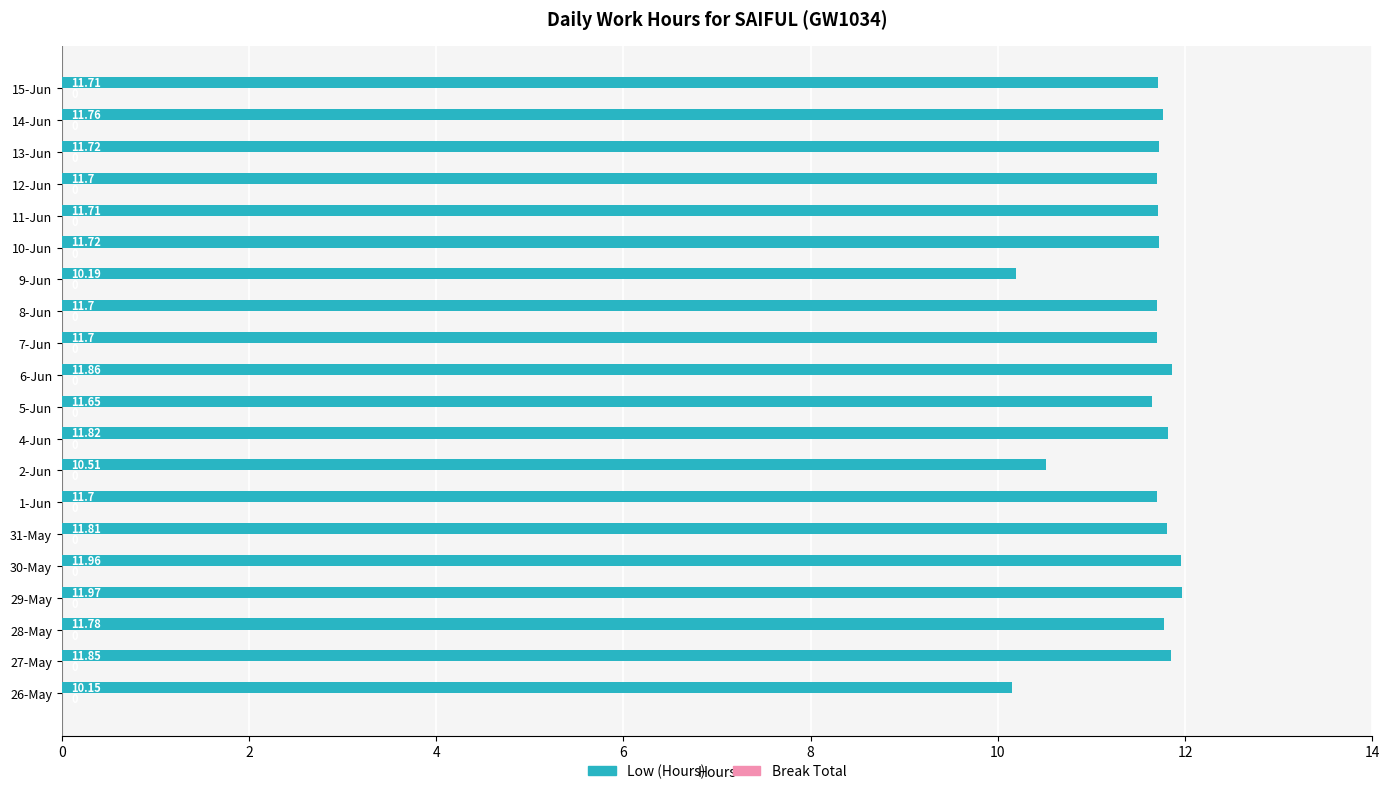

Which has a higher value, 26-May or 6-Jun?

6-Jun